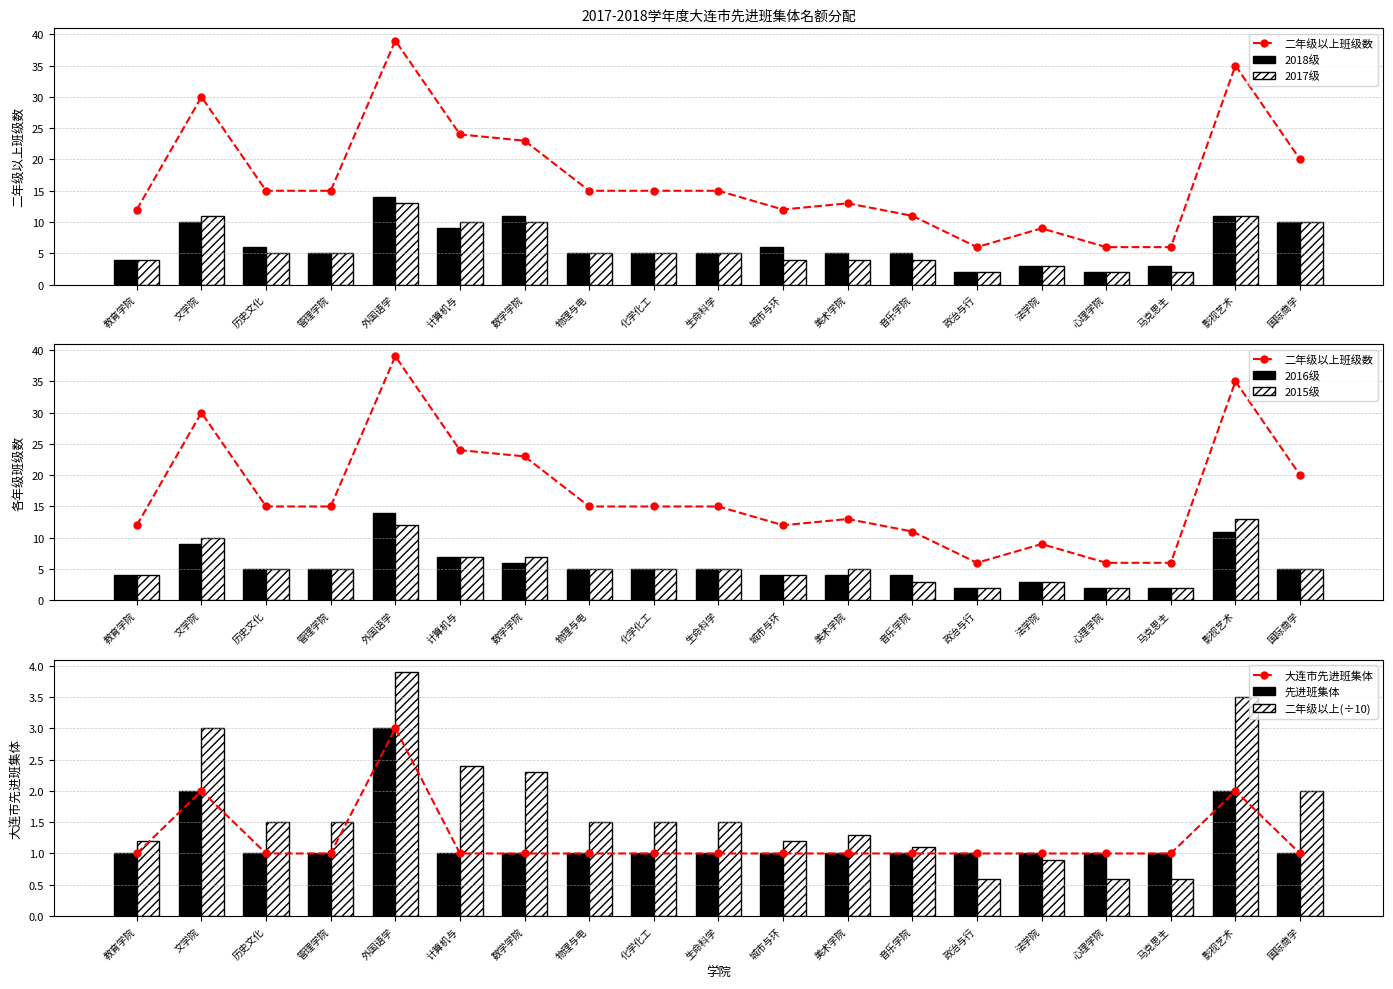

What is the average value of the 2016级 series?

5